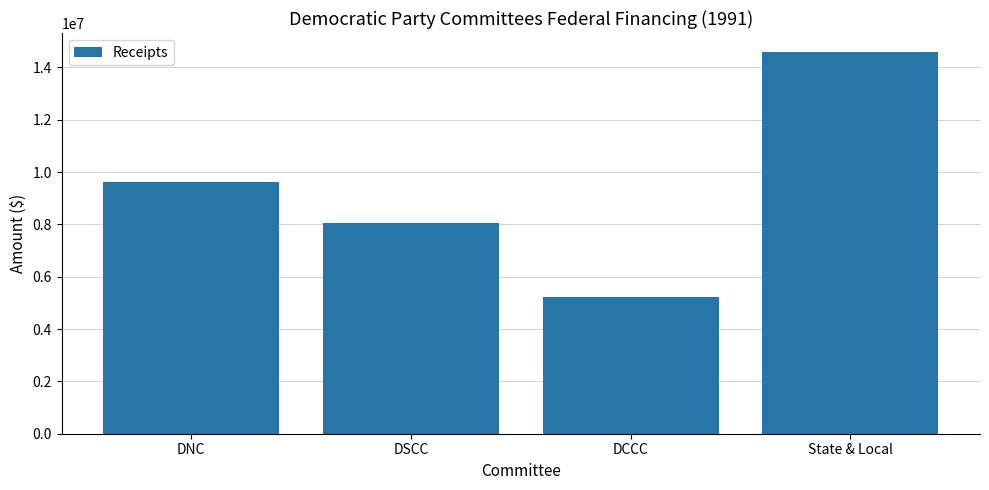

What value does the data have at State & Local?

14584772